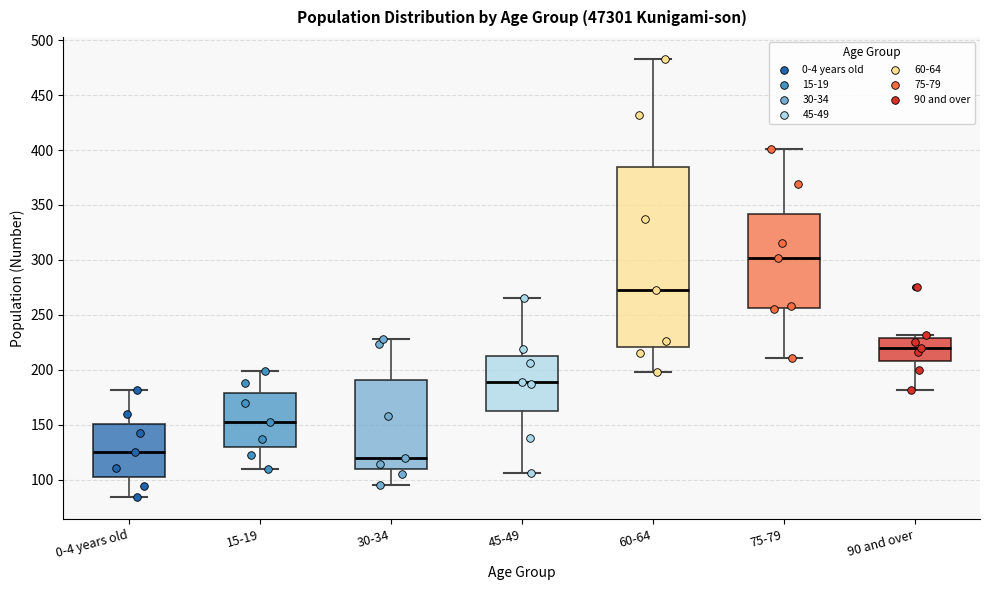

Which box has the highest median line?

75-79